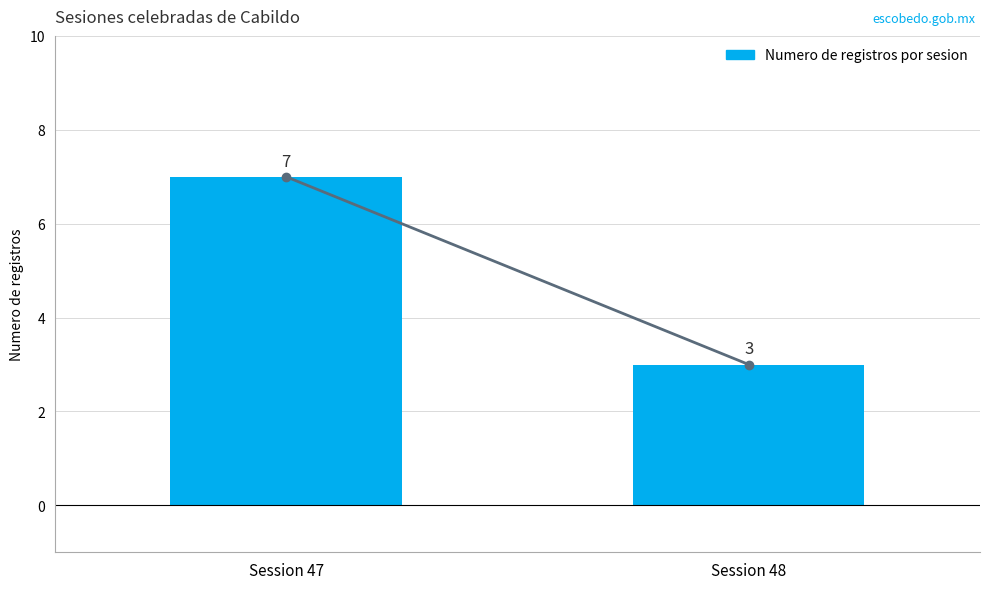

List the labels in order of value, smallest first.

Session 48, Session 47